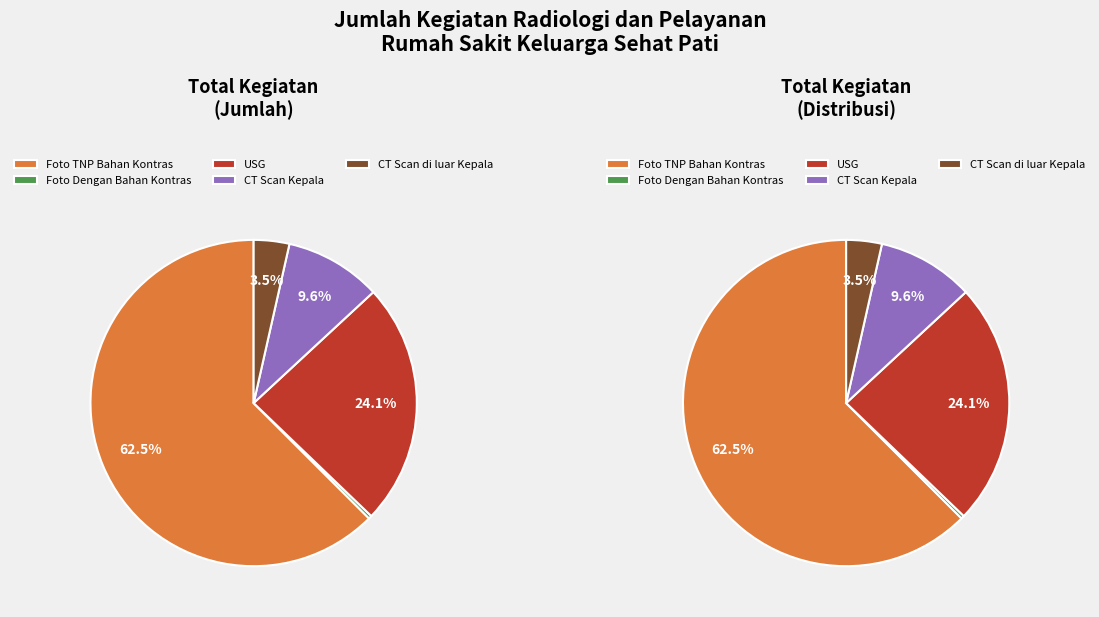

How many segments does this pie chart have?

5